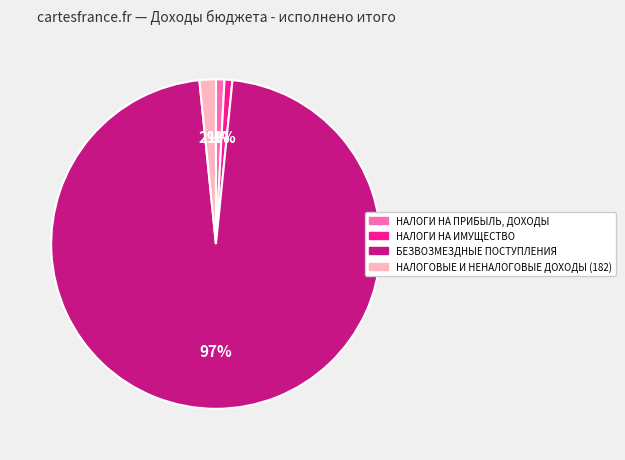

Does БЕЗВОЗМЕЗДНЫЕ ПОСТУПЛЕНИЯ represent more than half of the total?

Yes